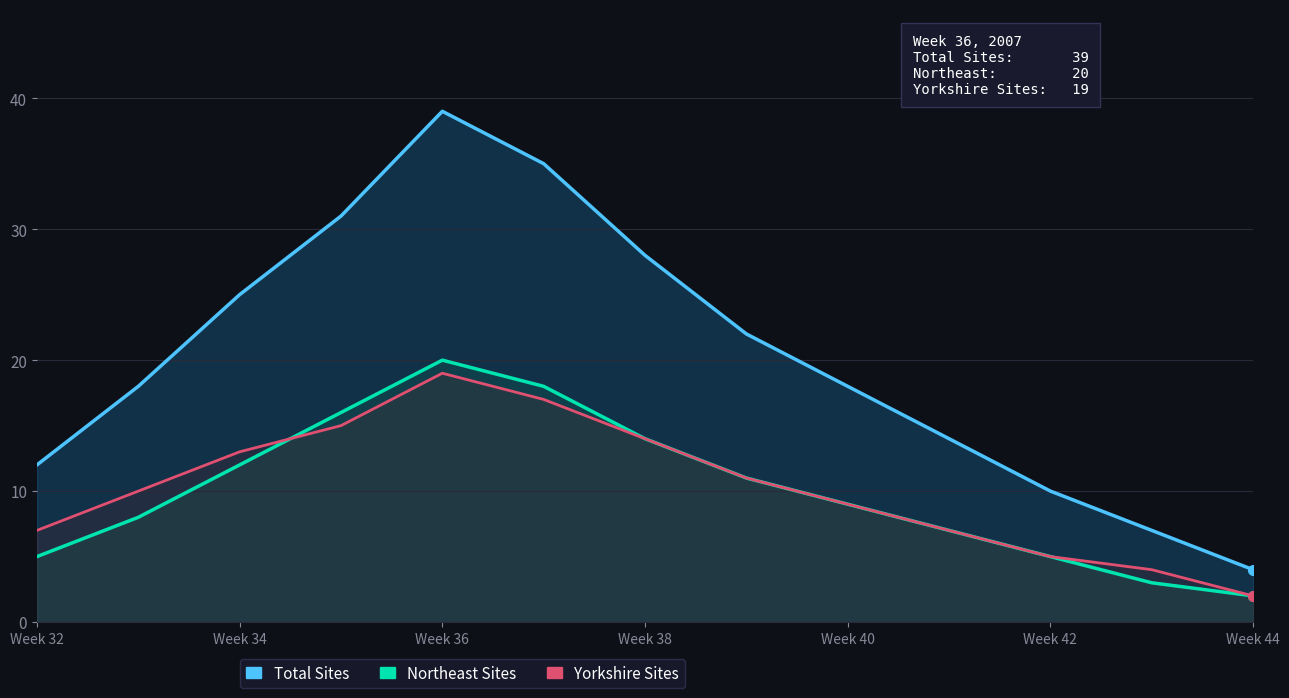

How many interior local peaks does the Northeast Sites series have?

1